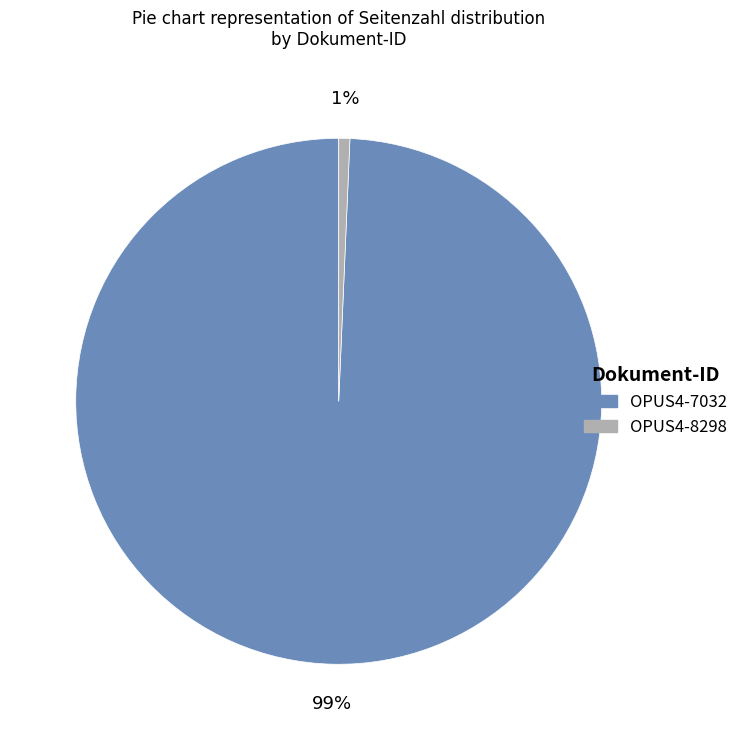

Count the number of slices in the pie.

2